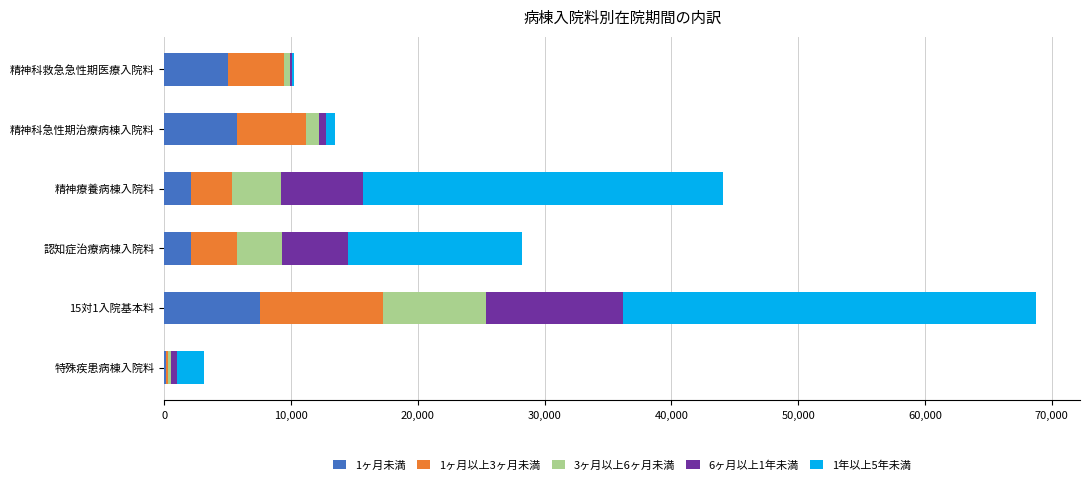

At which category is the sum across all series the highest?

15対1入院基本料